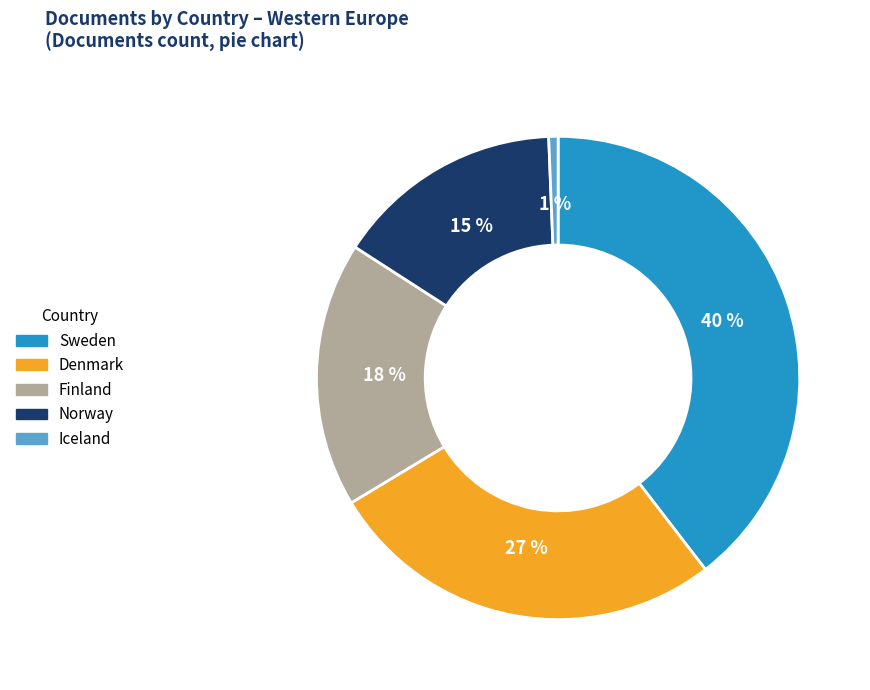

Does Norway account for over 50% of the chart?

No